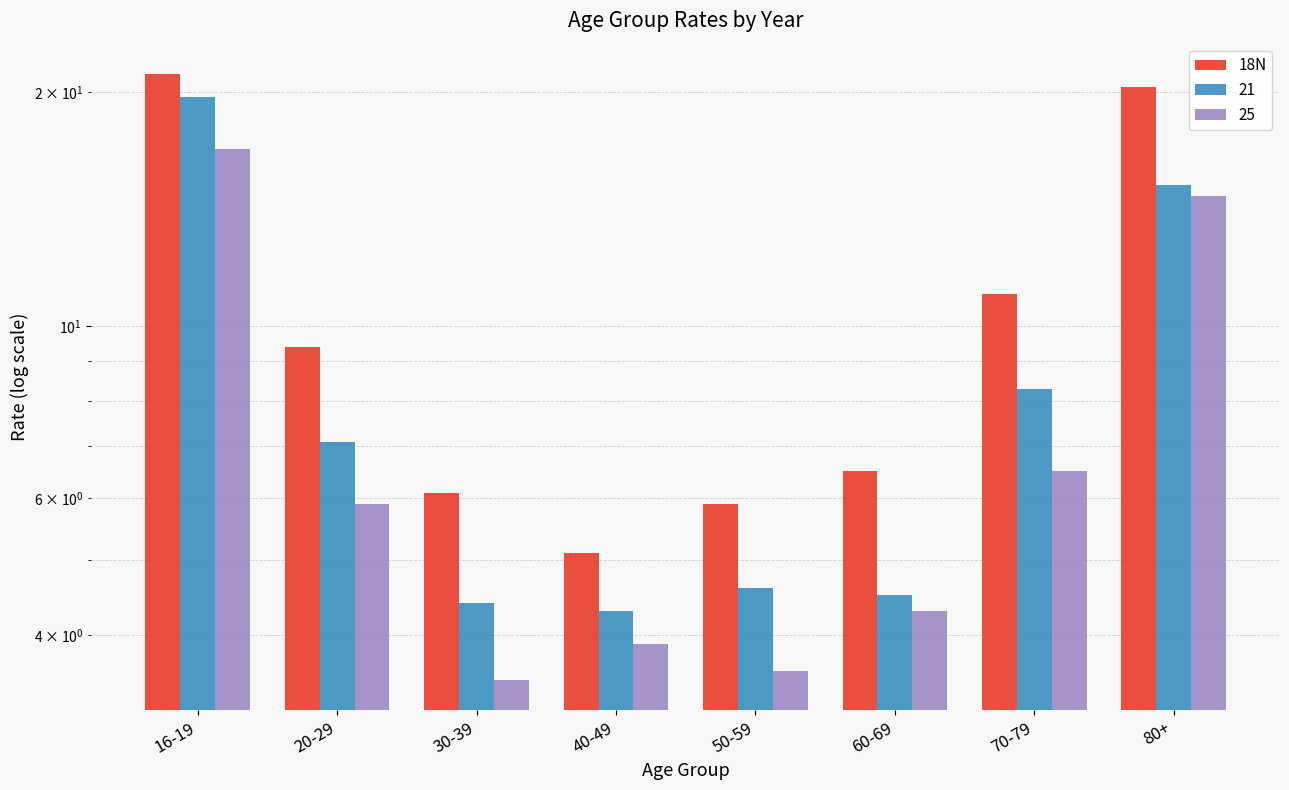

Which category has the highest value across all series?

16-19